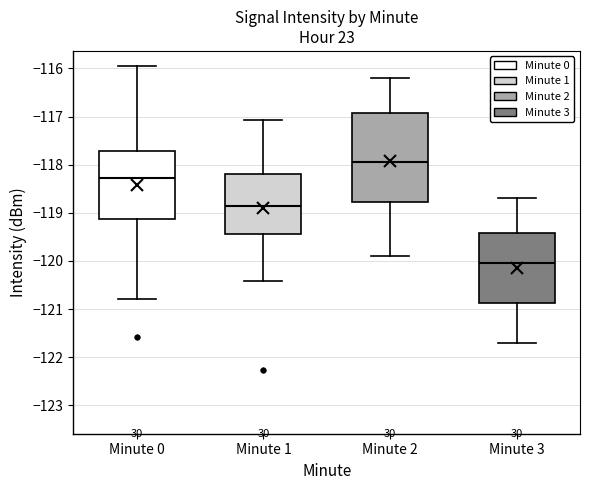

Reading left to right, transcribe this box plot: for each box, give where its median line is, the range the box spans, and where its two whiskers end, as read against the y-axis. The values are not printed on the chart, so give them approximately, as read against the axis.

Minute 0: median -118.3, box -119.1 to -117.7, whiskers -120.8 to -116.0
Minute 1: median -118.8, box -119.4 to -118.2, whiskers -120.4 to -117.1
Minute 2: median -117.9, box -118.8 to -116.9, whiskers -119.9 to -116.2
Minute 3: median -120.0, box -120.9 to -119.4, whiskers -121.7 to -118.7